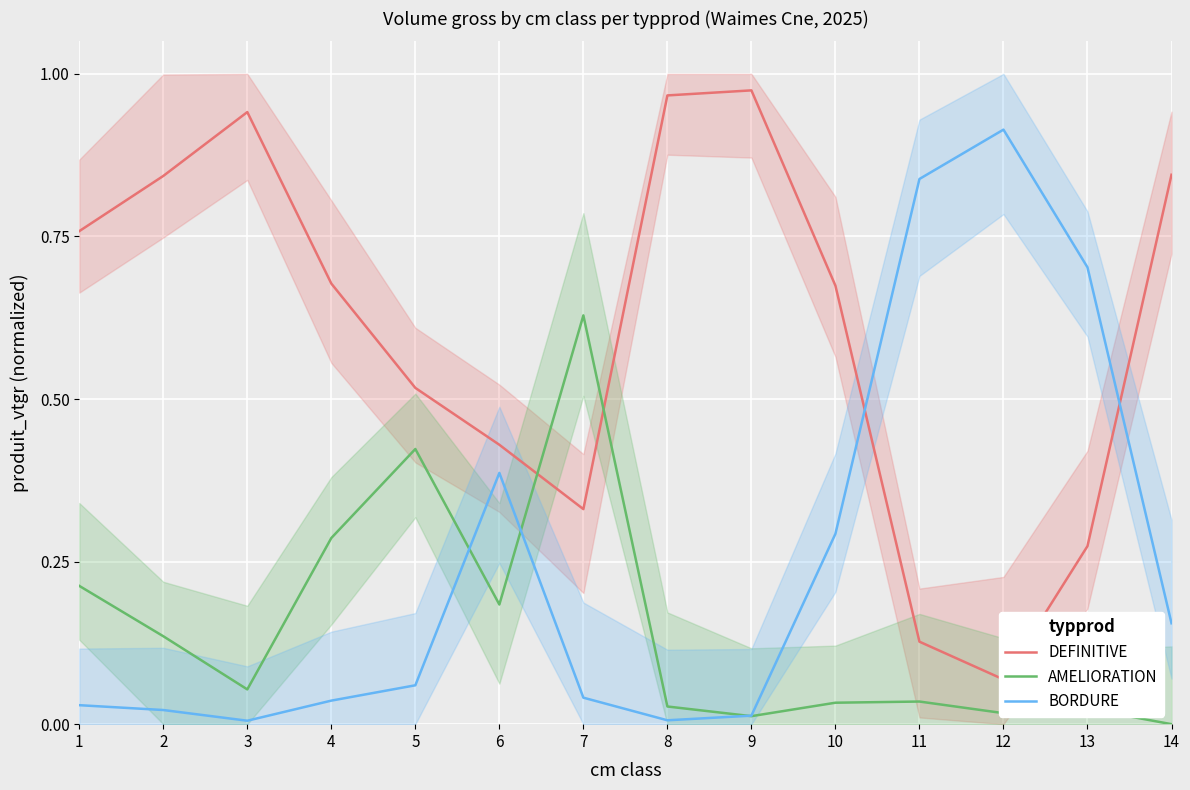

How many interior local peaks does the DEFINITIVE series have?

2